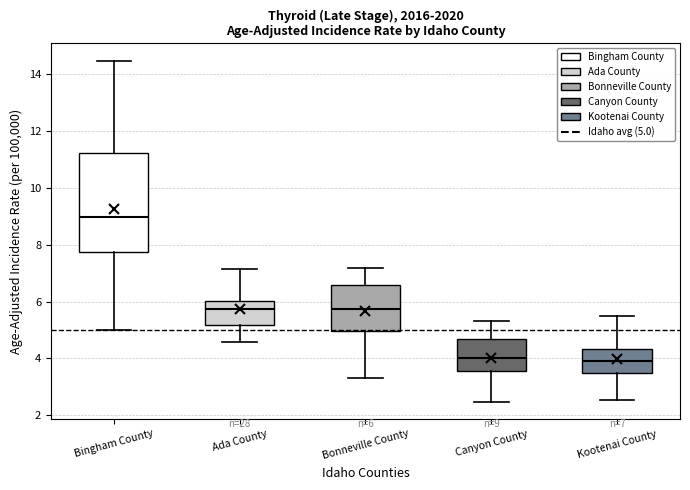

Which box is the tallest, from its lower edge to its upper edge?

Bingham County